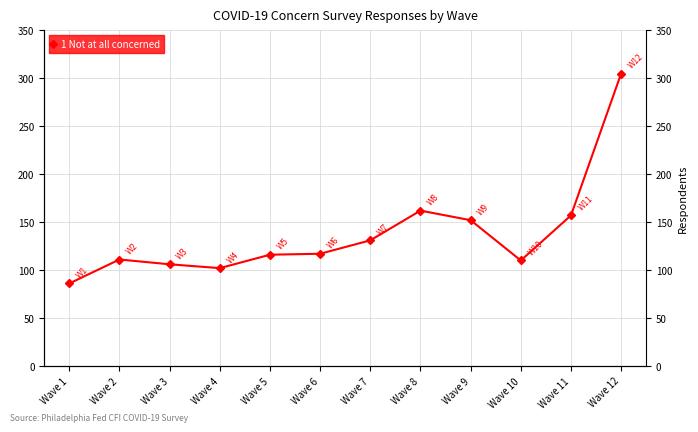

Reading right to left, list all the values displayed in this chart.

Wave 12=305	Wave 11=157	Wave 10=110	Wave 9=152	Wave 8=162	Wave 7=131	Wave 6=117	Wave 5=116	Wave 4=102	Wave 3=106	Wave 2=111	Wave 1=86